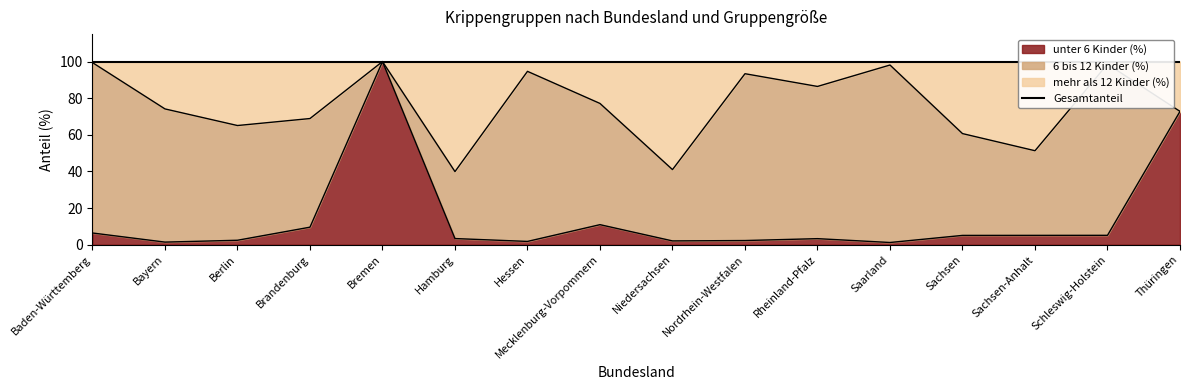

What is the difference between the maximum and minimum values in the unter 6 Kinder (%) series?

98.8